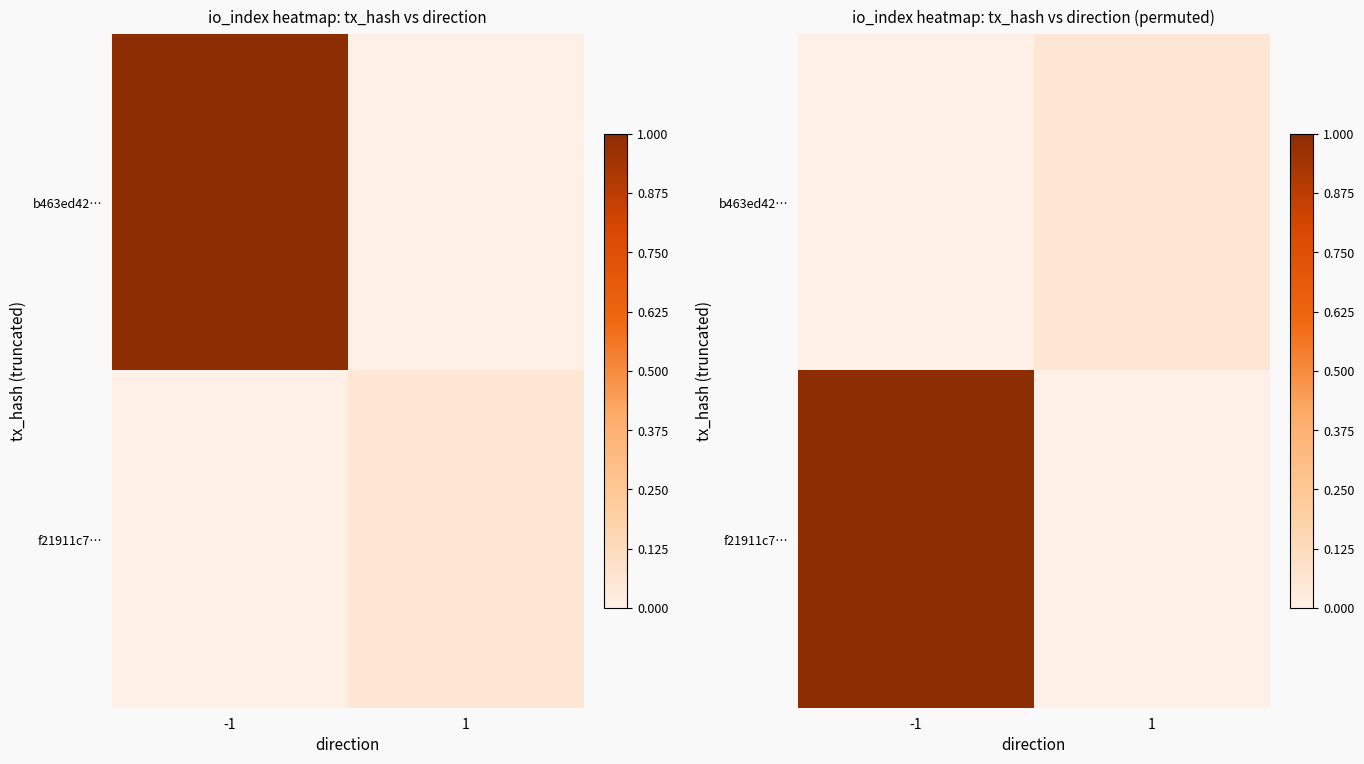

What is the total value across all series at -1?

1.0